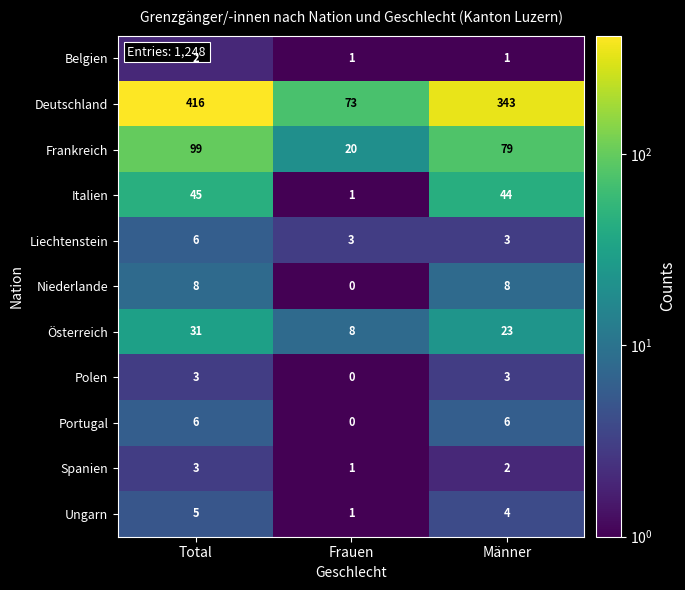

What is the difference between the maximum and minimum values in the Frankreich series?

79